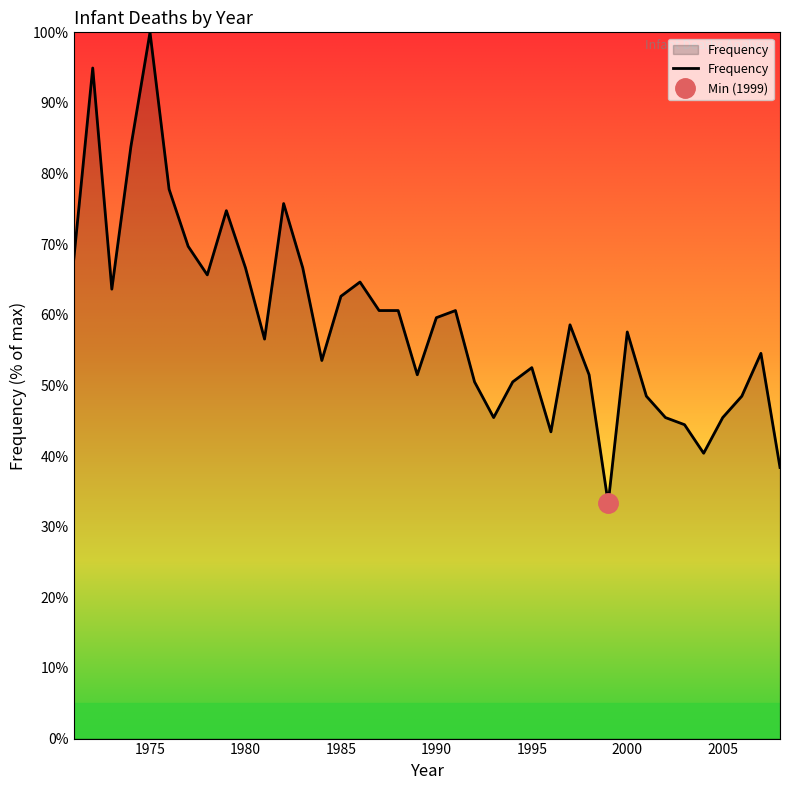

What is the change in value from 1978 to 1980?

+1.0